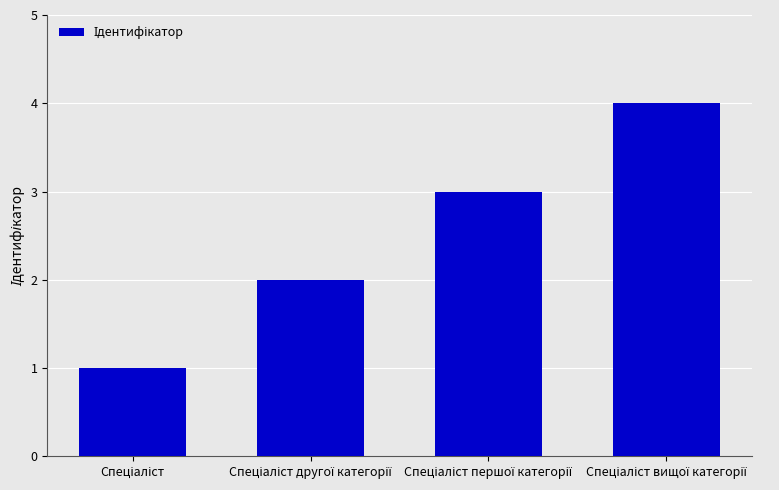

What is the greatest value displayed?

4